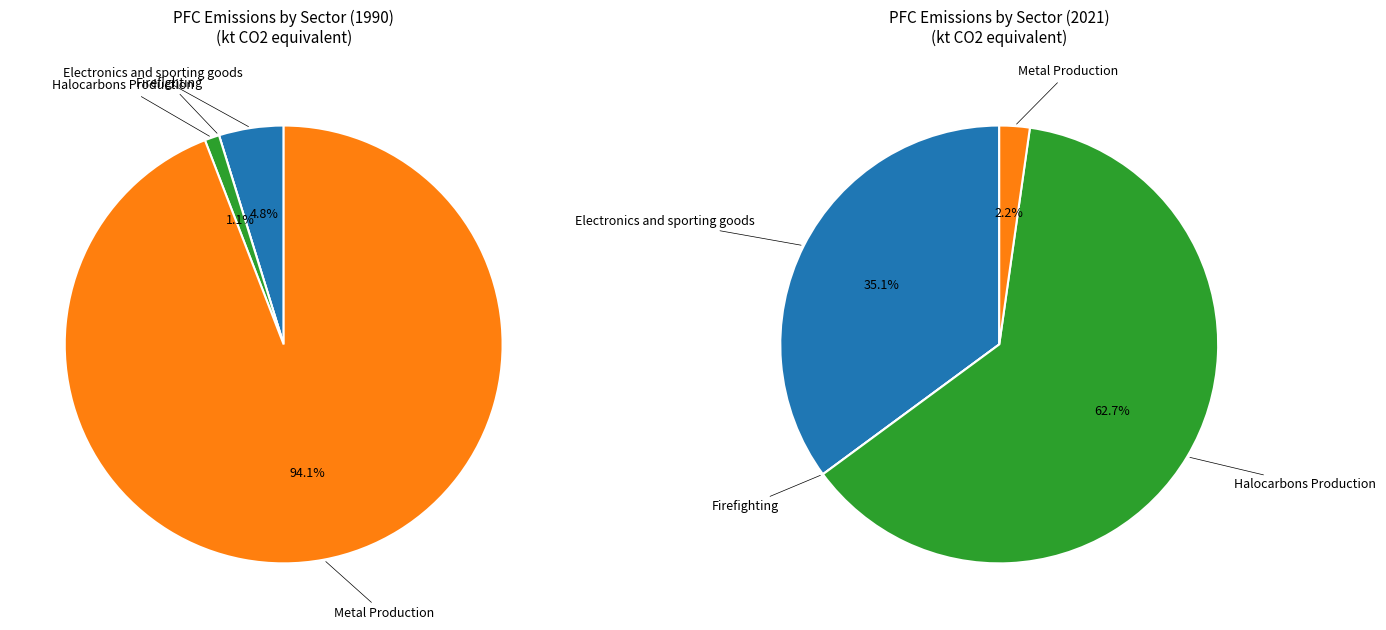

To the nearest percent, what is the average slice percentage?

25%